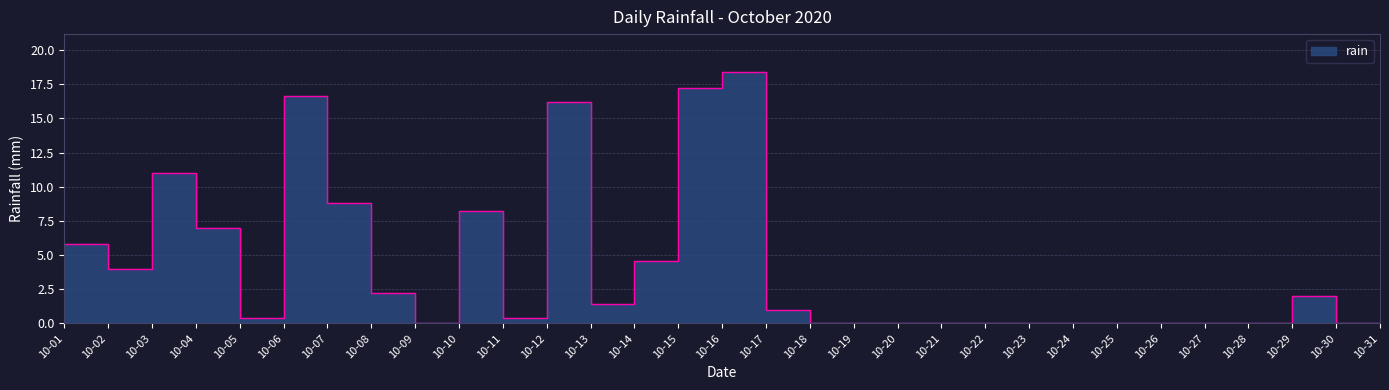

Reading right to left, what are all the values shown in this chart?

10-31=0.0	10-30=0.0	10-29=2.0	10-28=0.0	10-27=0.0	10-26=0.0	10-25=0.0	10-24=0.0	10-23=0.0	10-22=0.0	10-21=0.0	10-20=0.0	10-19=0.0	10-18=0.0	10-17=1.0	10-16=18.4	10-15=17.2	10-14=4.6	10-13=1.4	10-12=16.2	10-11=0.4	10-10=8.2	10-09=0.0	10-08=2.2	10-07=8.8	10-06=16.6	10-05=0.4	10-04=7.0	10-03=11.0	10-02=4.0	10-01=5.8